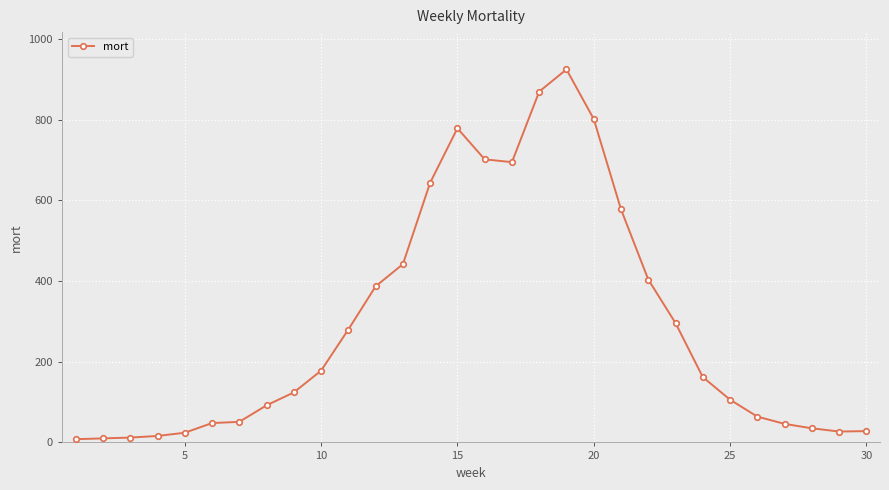

True or false: the data has more than 0 interior local peaks.

True